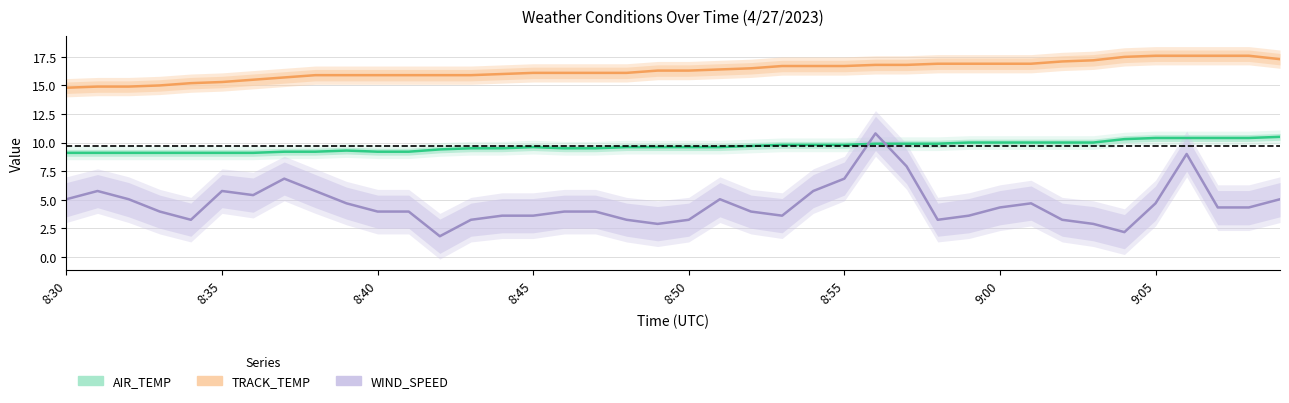

What is the difference between the maximum and second lowest values in the WIND_SPEED series?

8.6